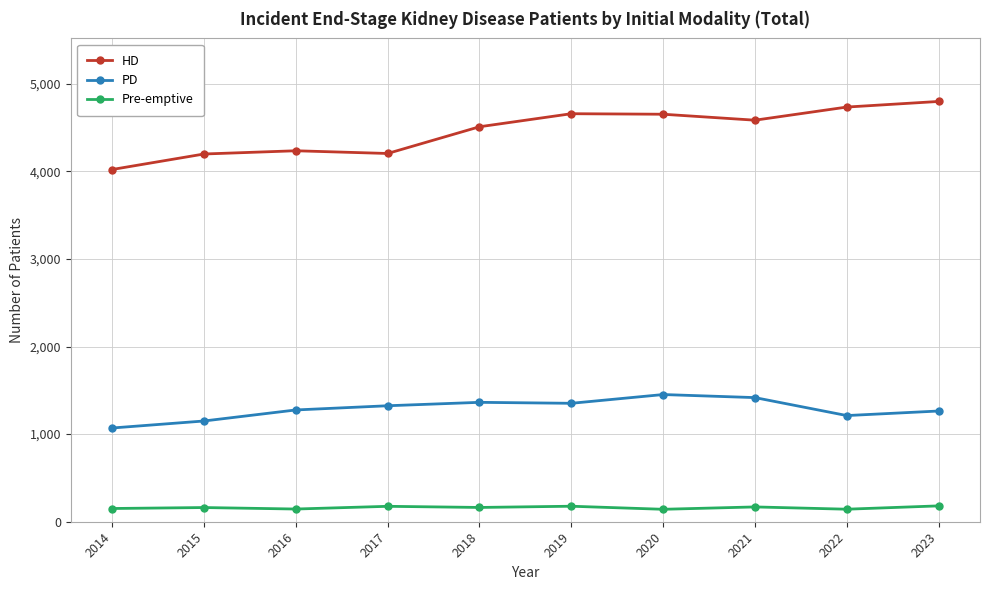

True or false: PD and Pre-emptive intersect in this chart.

False